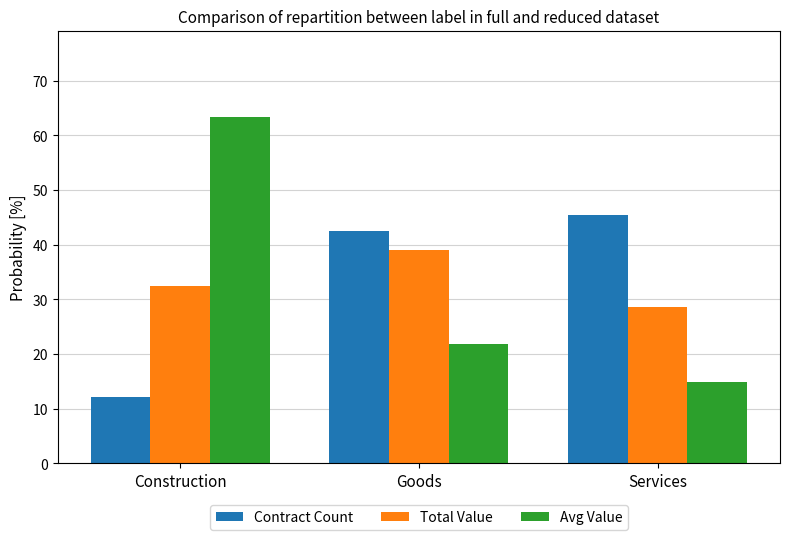

The Total Value series shows 32.4 at Construction. True or false?

True